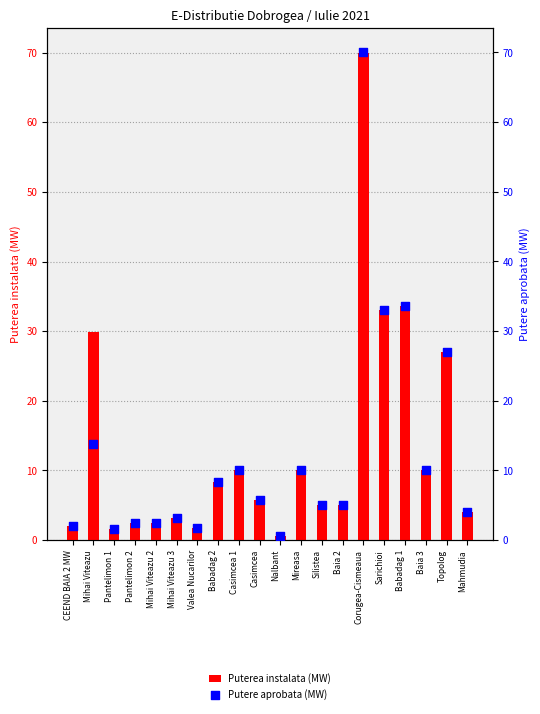

Which series contains the highest Y value?

Puterea instalata (MW)